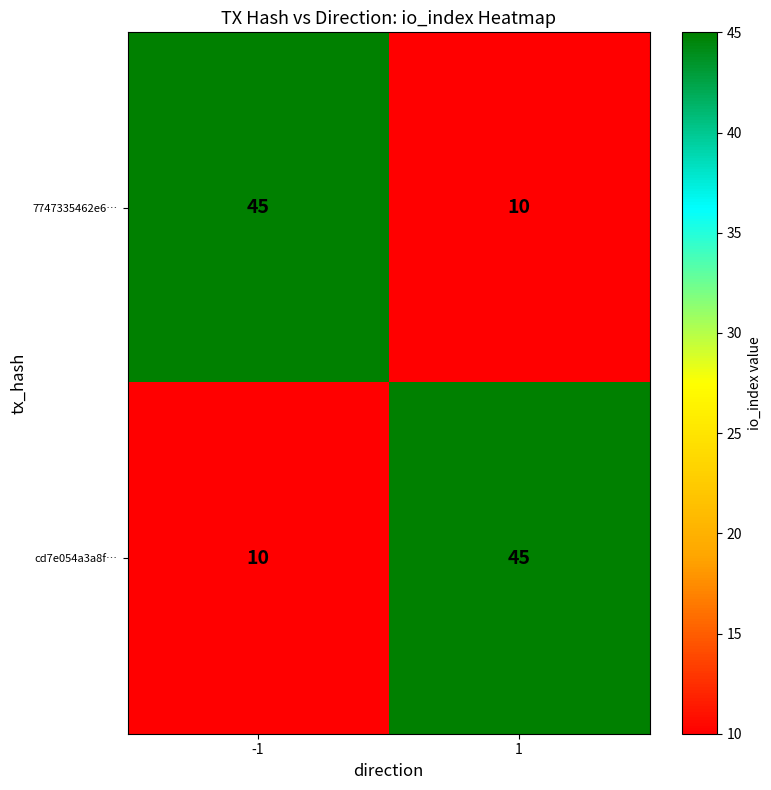

What is the greatest value displayed?

45